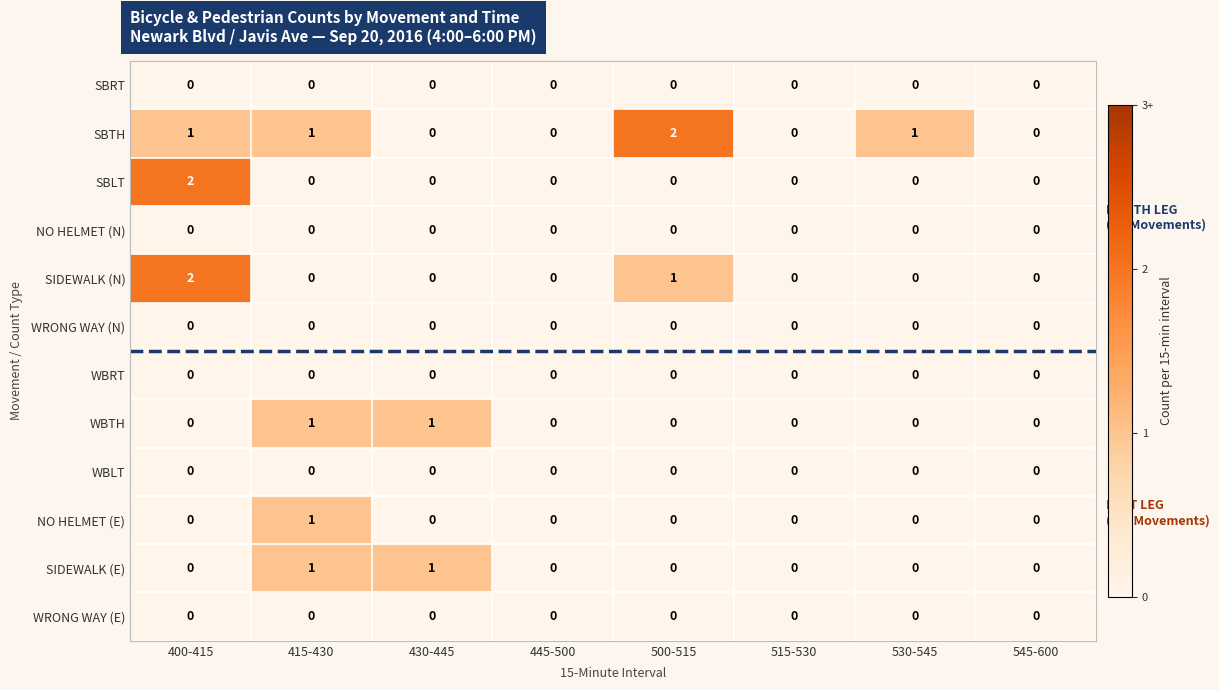

Which series changed the most between 530-545 and 545-600?

SBTH